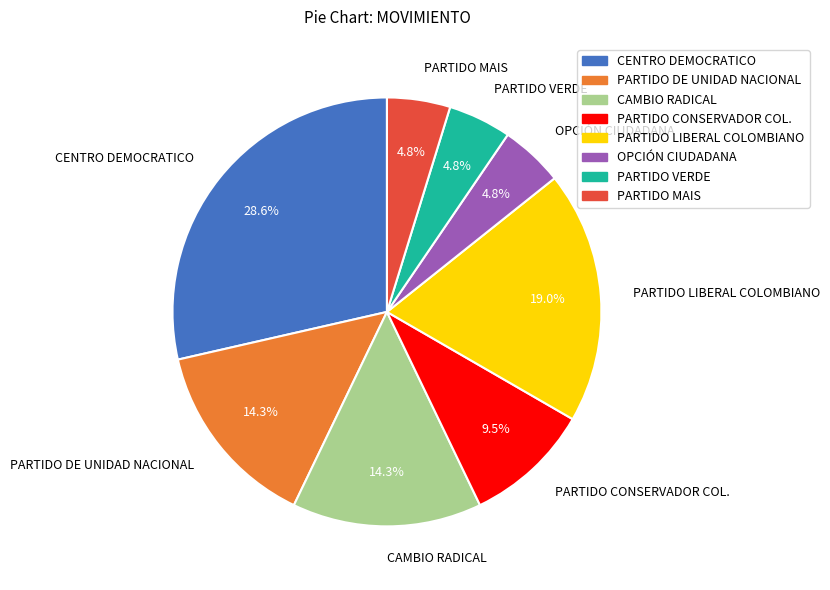

How many slices are in this pie chart?

8